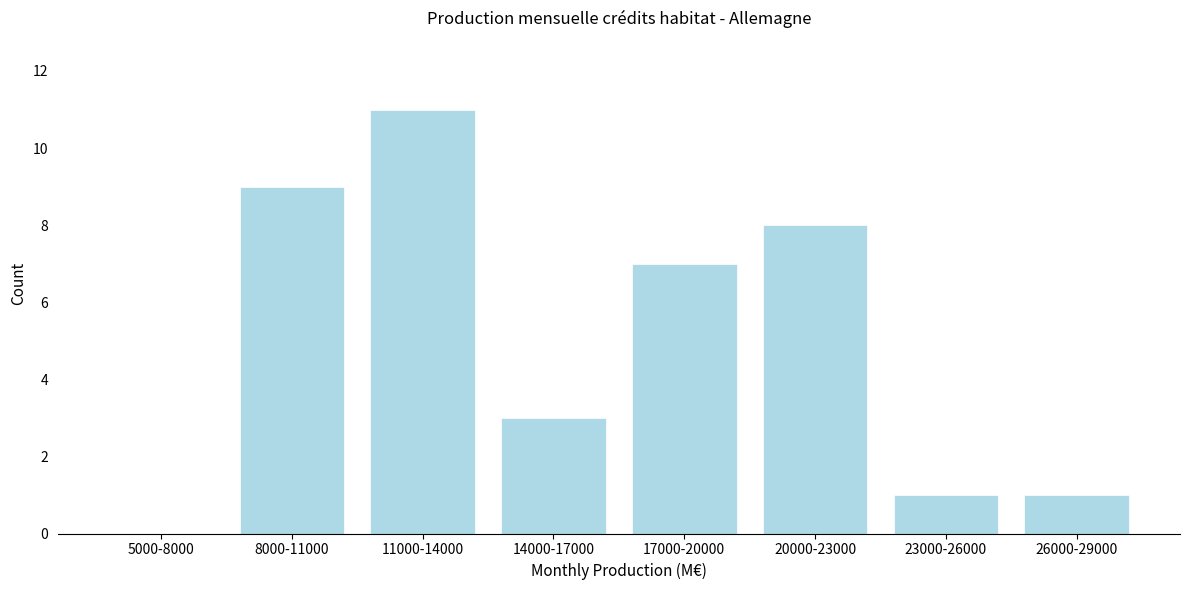

Reading right to left, extract all data points from this chart.

26000-29000=1	23000-26000=1	20000-23000=8	17000-20000=7	14000-17000=3	11000-14000=11	8000-11000=9	5000-8000=0